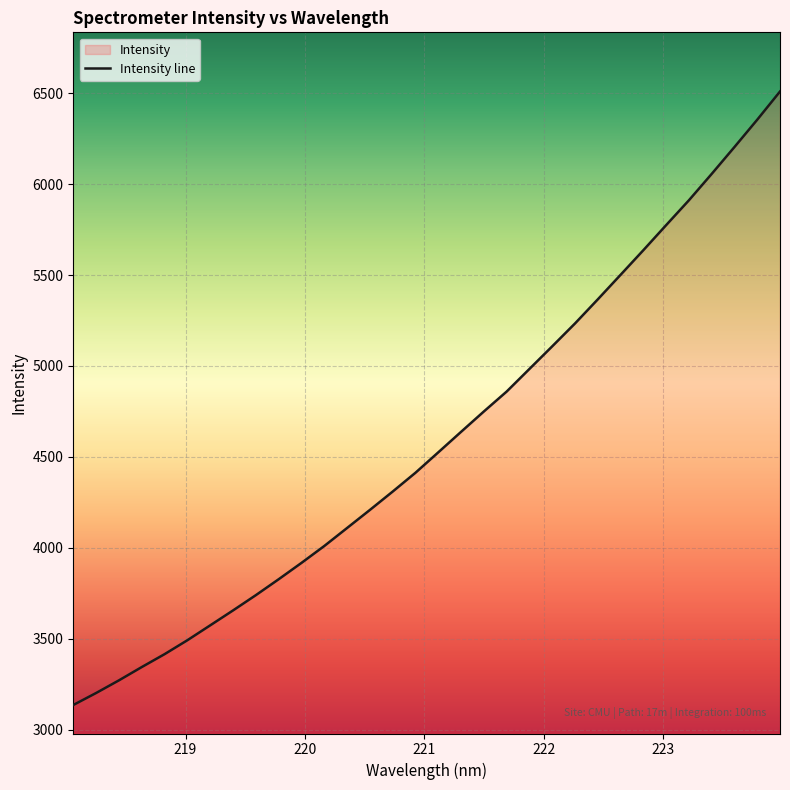

Does the chart display data point markers on the line(s)?

No